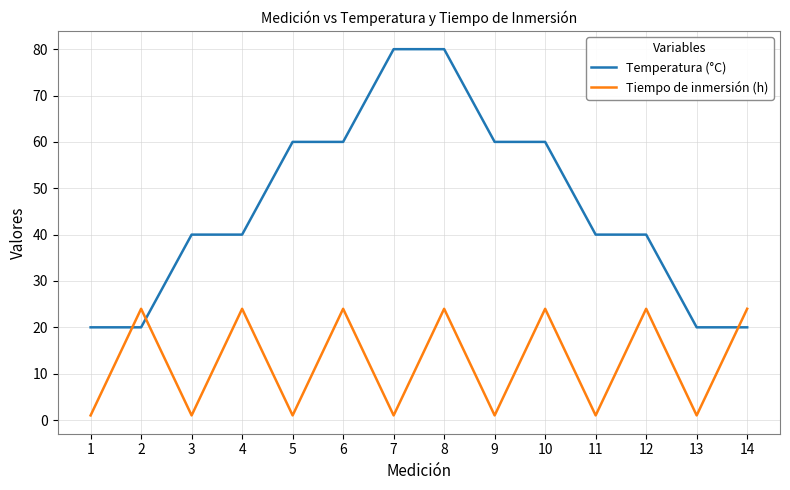

True or false: Temperatura (°C) has a value of 81 at 5.

False